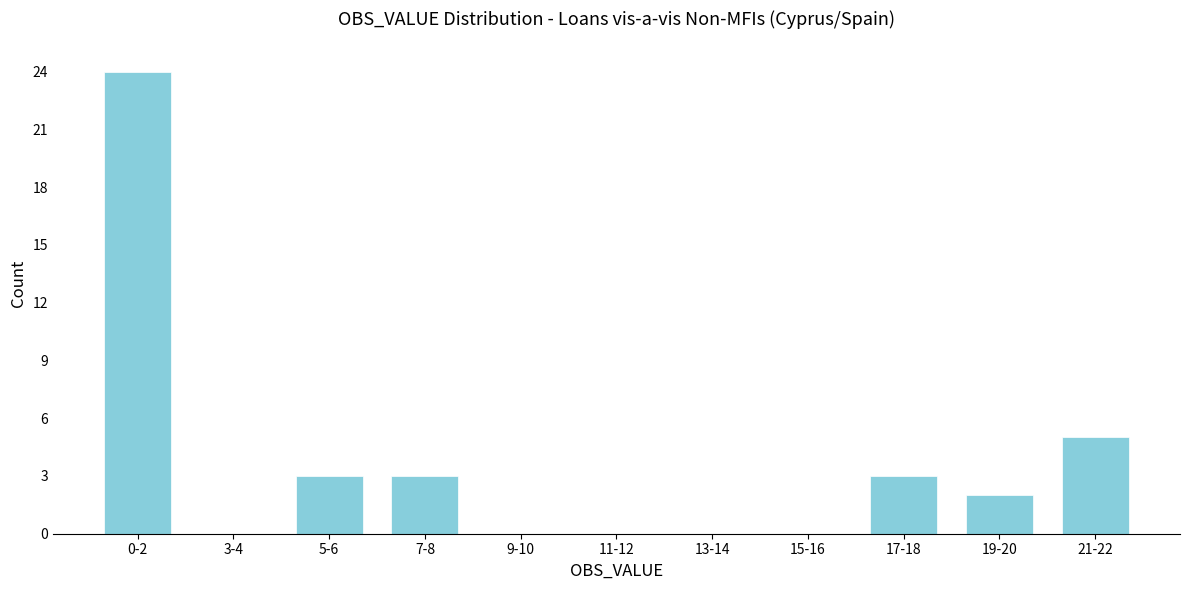

Reading left to right, what are all the values shown in this chart?

0-2=24	3-4=0	5-6=3	7-8=3	9-10=0	11-12=0	13-14=0	15-16=0	17-18=3	19-20=2	21-22=5